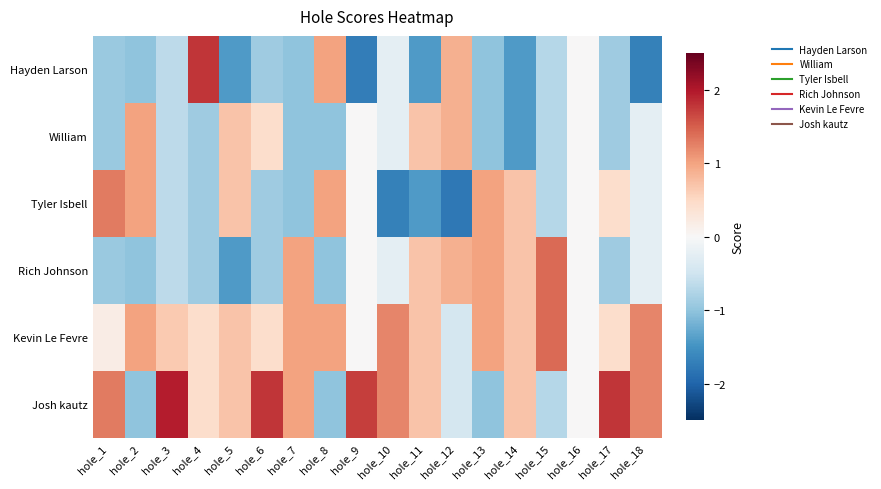

Reading left to right, list all the values displayed in this chart.

Hayden Larson: hole_1=-0.9	hole_2=-1.0	hole_3=-0.7	hole_4=1.8	hole_5=-1.4	hole_6=-0.9	hole_7=-1.0	hole_8=1.0	hole_9=-1.7	hole_10=-0.2	hole_11=-1.4	hole_12=0.9	hole_13=-1.0	hole_14=-1.4	hole_15=-0.7	hole_16=0.0	hole_17=-0.9	hole_18=-1.7
William: hole_1=-0.9	hole_2=1.0	hole_3=-0.7	hole_4=-0.9	hole_5=0.7	hole_6=0.4	hole_7=-1.0	hole_8=-1.0	hole_9=0.0	hole_10=-0.2	hole_11=0.7	hole_12=0.9	hole_13=-1.0	hole_14=-1.4	hole_15=-0.7	hole_16=0.0	hole_17=-0.9	hole_18=-0.2
Tyler Isbell: hole_1=1.3	hole_2=1.0	hole_3=-0.7	hole_4=-0.9	hole_5=0.7	hole_6=-0.9	hole_7=-1.0	hole_8=1.0	hole_9=0.0	hole_10=-1.7	hole_11=-1.4	hole_12=-1.8	hole_13=1.0	hole_14=0.7	hole_15=-0.7	hole_16=0.0	hole_17=0.4	hole_18=-0.2
Rich Johnson: hole_1=-0.9	hole_2=-1.0	hole_3=-0.7	hole_4=-0.9	hole_5=-1.4	hole_6=-0.9	hole_7=1.0	hole_8=-1.0	hole_9=0.0	hole_10=-0.2	hole_11=0.7	hole_12=0.9	hole_13=1.0	hole_14=0.7	hole_15=1.4	hole_16=0.0	hole_17=-0.9	hole_18=-0.2
Kevin Le Fevre: hole_1=0.2	hole_2=1.0	hole_3=0.7	hole_4=0.4	hole_5=0.7	hole_6=0.4	hole_7=1.0	hole_8=1.0	hole_9=0.0	hole_10=1.2	hole_11=0.7	hole_12=-0.4	hole_13=1.0	hole_14=0.7	hole_15=1.4	hole_16=0.0	hole_17=0.4	hole_18=1.2
Josh kautz: hole_1=1.3	hole_2=-1.0	hole_3=2.0	hole_4=0.4	hole_5=0.7	hole_6=1.8	hole_7=1.0	hole_8=-1.0	hole_9=1.7	hole_10=1.2	hole_11=0.7	hole_12=-0.4	hole_13=-1.0	hole_14=0.7	hole_15=-0.7	hole_16=0.0	hole_17=1.8	hole_18=1.2